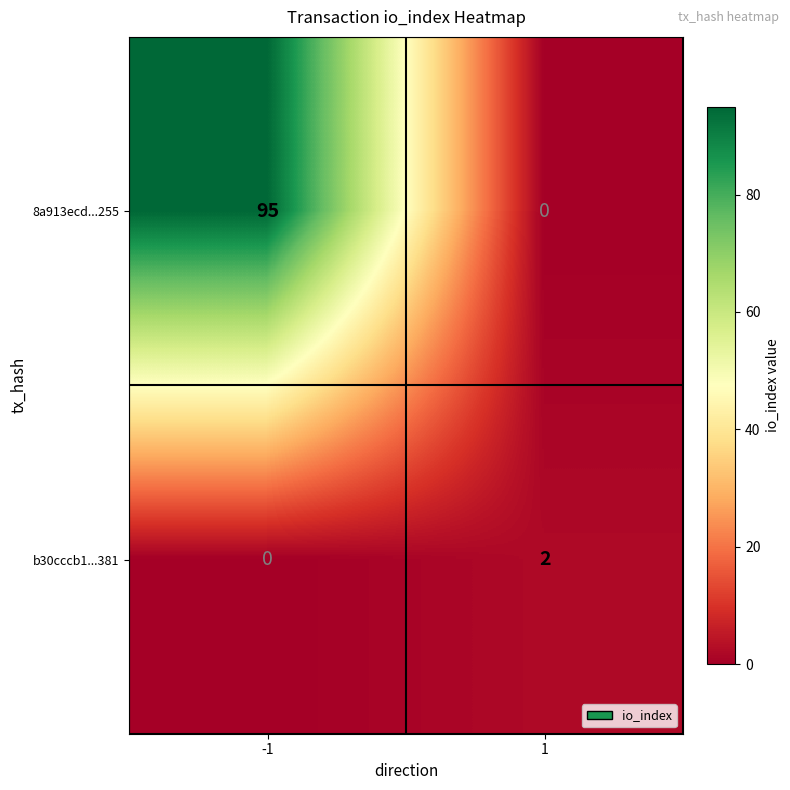

Which series has the largest range (max minus min)?

8a913ecd...255